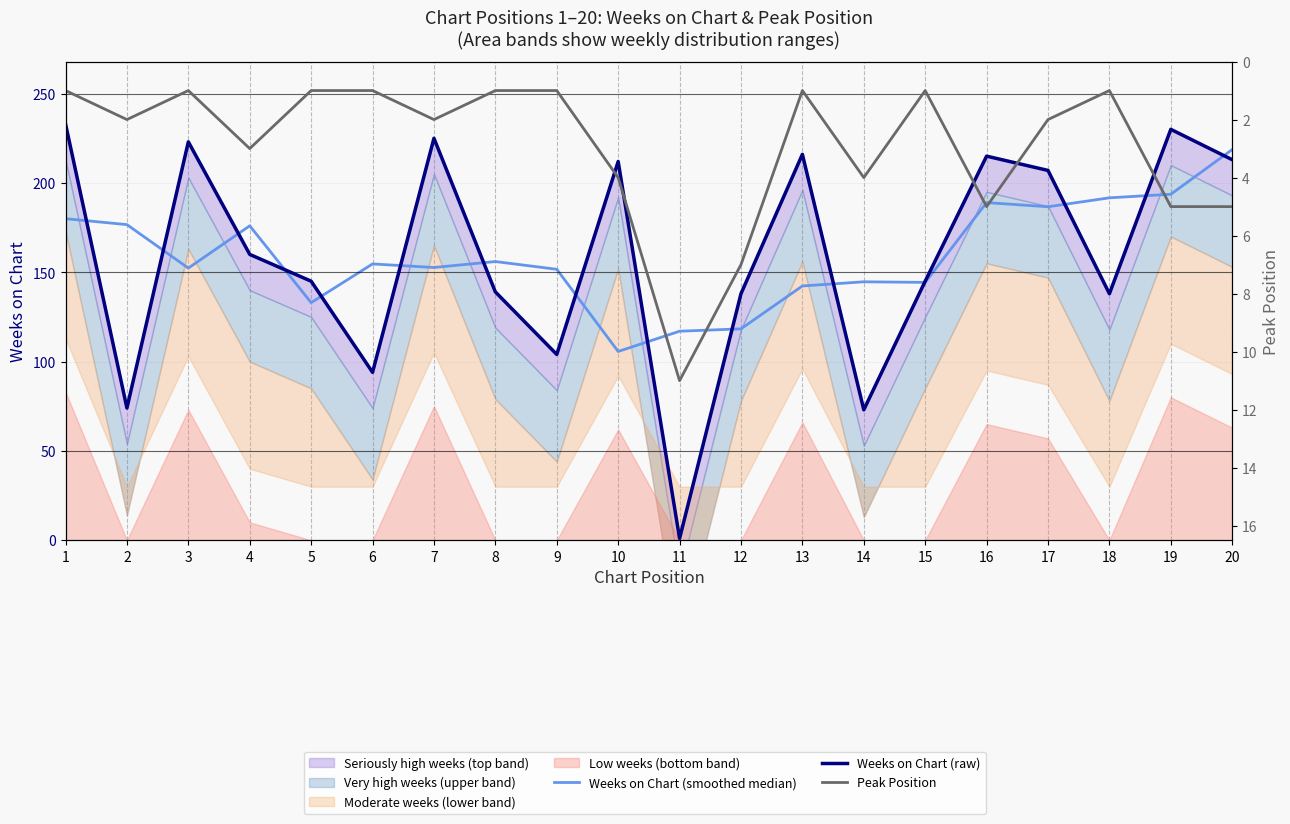

Reading right to left, extract all data points from this chart.

Weeks on Chart (smoothed median): 218.7	193.7	191.7	186.7	189.0	144.3	144.7	142.3	118.3	117.0	105.7	151.7	156.0	152.7	154.7	133.0	176.0	152.3	176.7	180.0
Weeks on Chart (raw): 213.0	230.0	138.0	207.0	215.0	145.0	73.0	216.0	138.0	1.0	212.0	104.0	139.0	225.0	94.0	145.0	160.0	223.0	74.0	233.0
Peak Position: 5.0	5.0	1.0	2.0	5.0	1.0	4.0	1.0	7.0	11.0	4.0	1.0	1.0	2.0	1.0	1.0	3.0	1.0	2.0	1.0